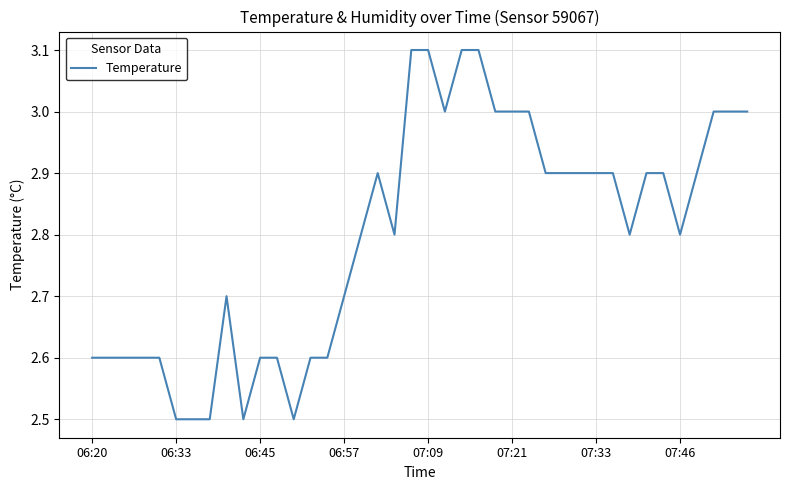

What is the difference between the maximum and minimum values?

0.6